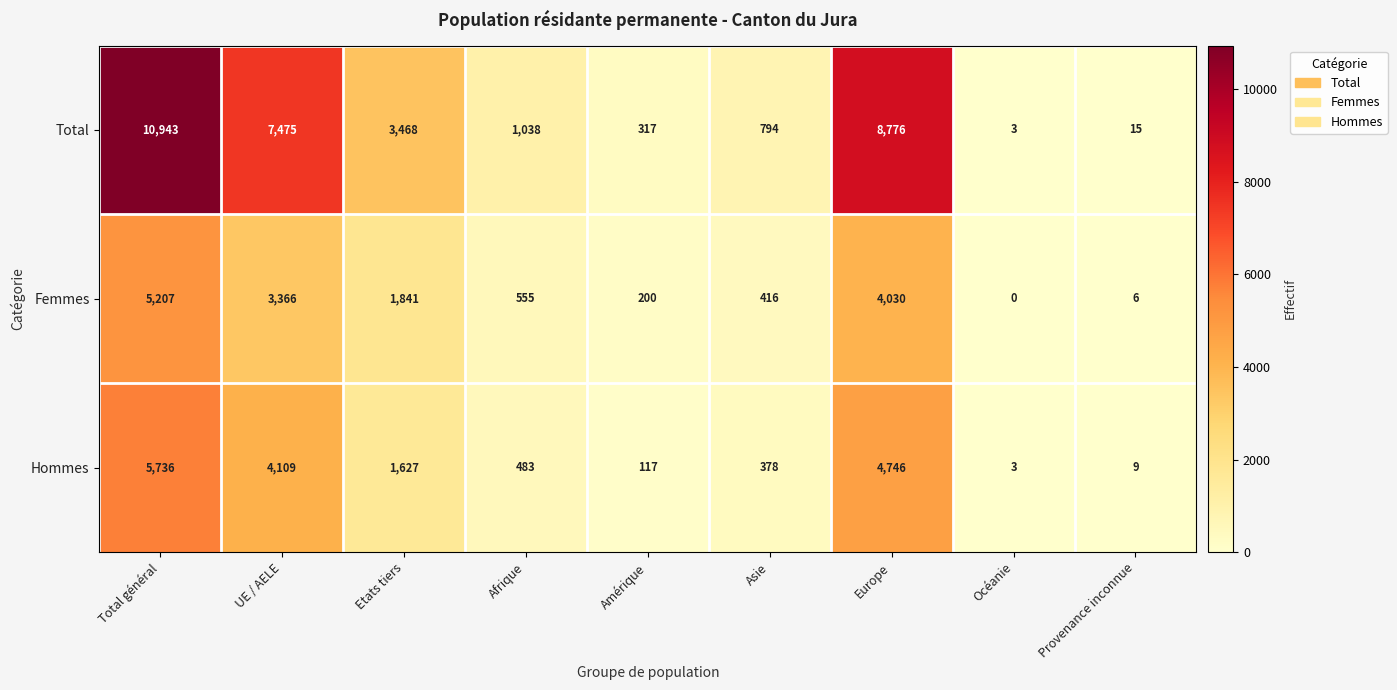

Reading left to right, extract all data points from this chart.

Total: Total général=10943	UE / AELE=7475	Etats tiers=3468	Afrique=1038	Amérique=317	Asie=794	Europe=8776	Océanie=3	Provenance inconnue=15
Femmes: Total général=5207	UE / AELE=3366	Etats tiers=1841	Afrique=555	Amérique=200	Asie=416	Europe=4030	Océanie=0	Provenance inconnue=6
Hommes: Total général=5736	UE / AELE=4109	Etats tiers=1627	Afrique=483	Amérique=117	Asie=378	Europe=4746	Océanie=3	Provenance inconnue=9